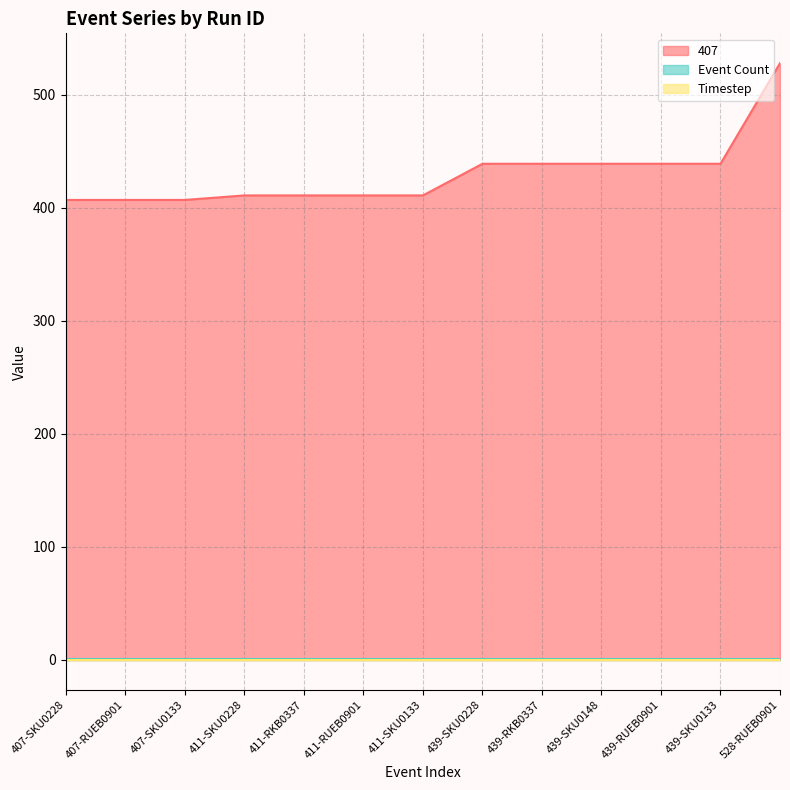

Which series has the widest spread of values?

407